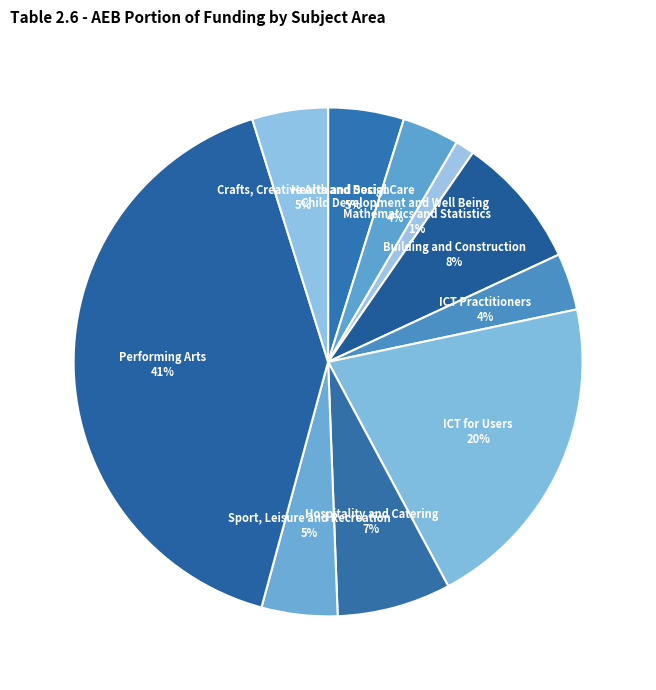

How many slices are in this pie chart?

10